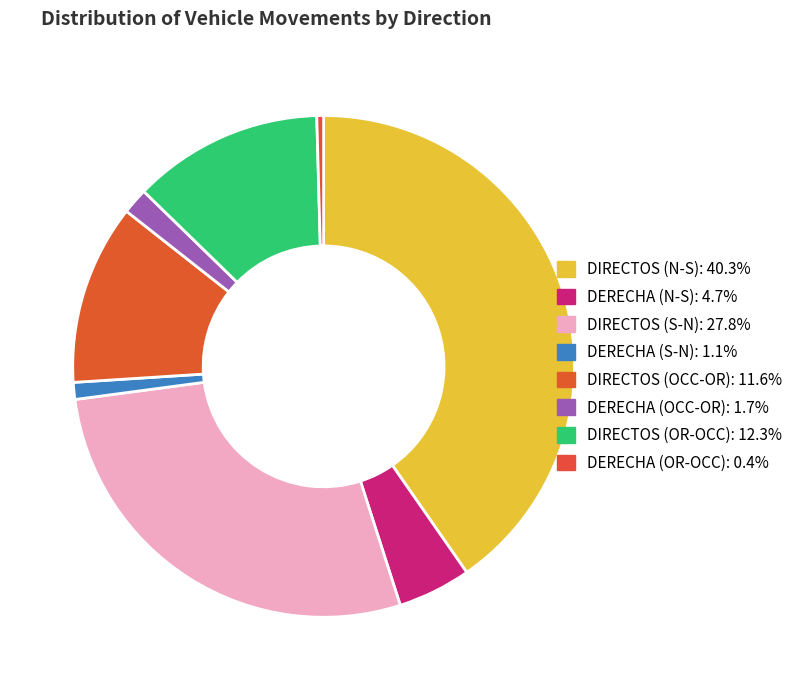

What is the largest slice in the pie chart?

DIRECTOS (N-S)